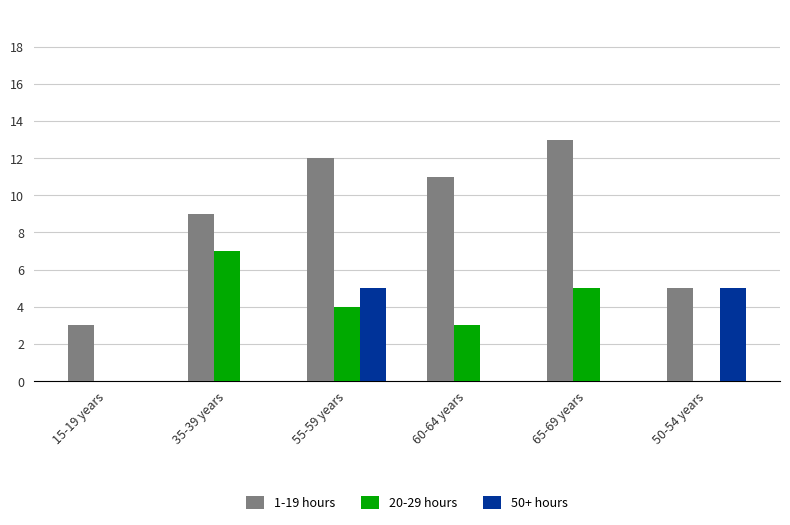

What is the total value across all series at 50-54 years?

10